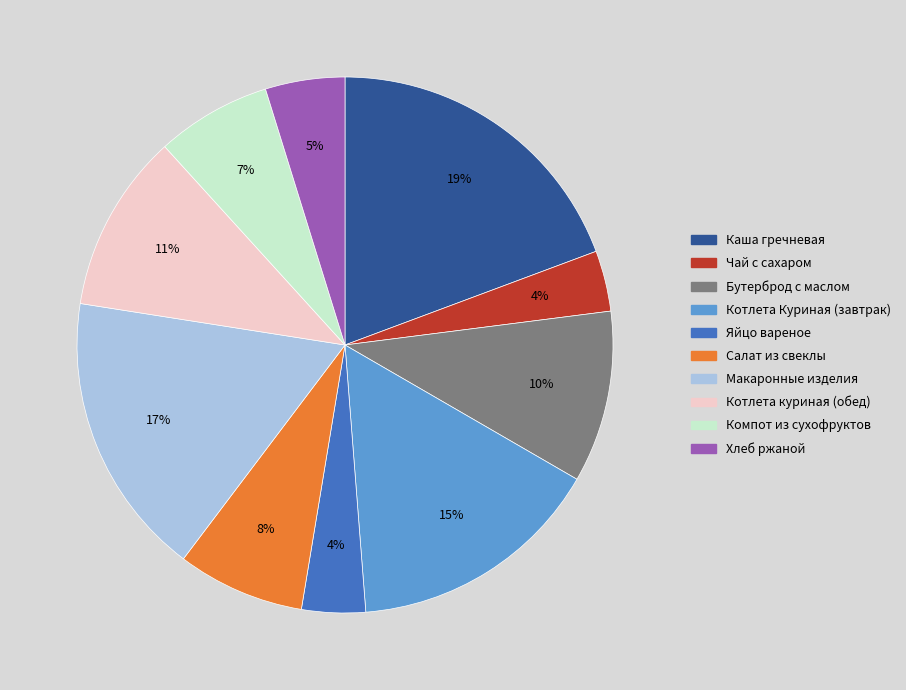

Which category has the biggest portion of the pie?

Каша гречневая